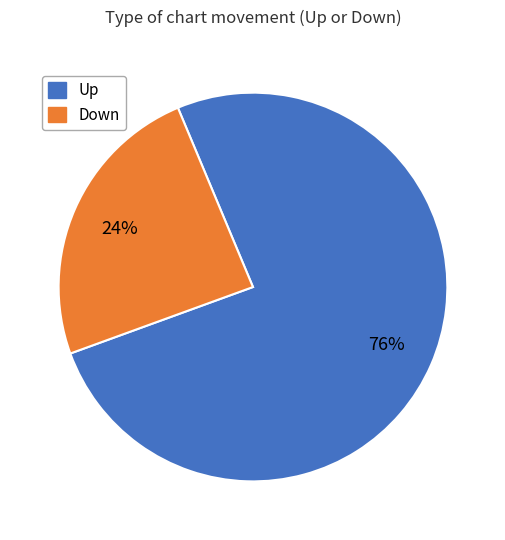

Is there any slice that represents more than half of the pie?

Yes